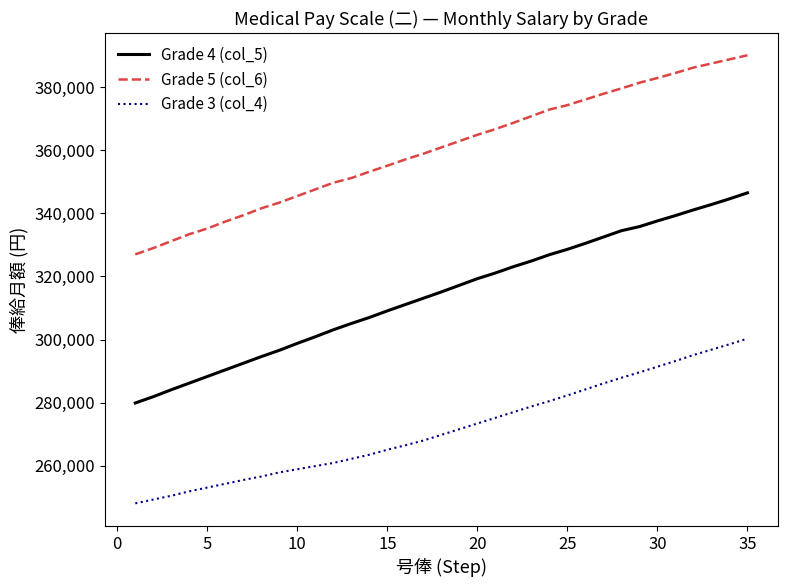

What is the minimum value shown in the chart?

248100